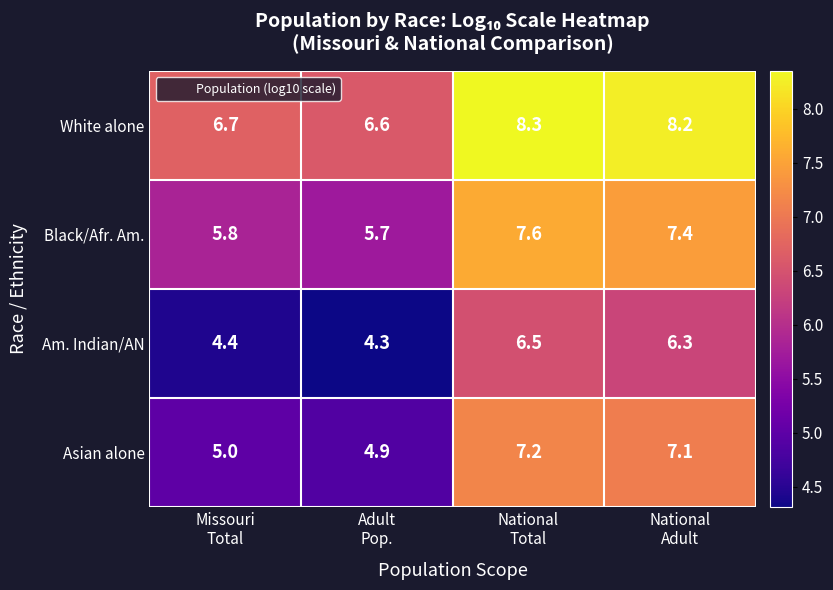

Which series has the largest total across all categories?

White alone